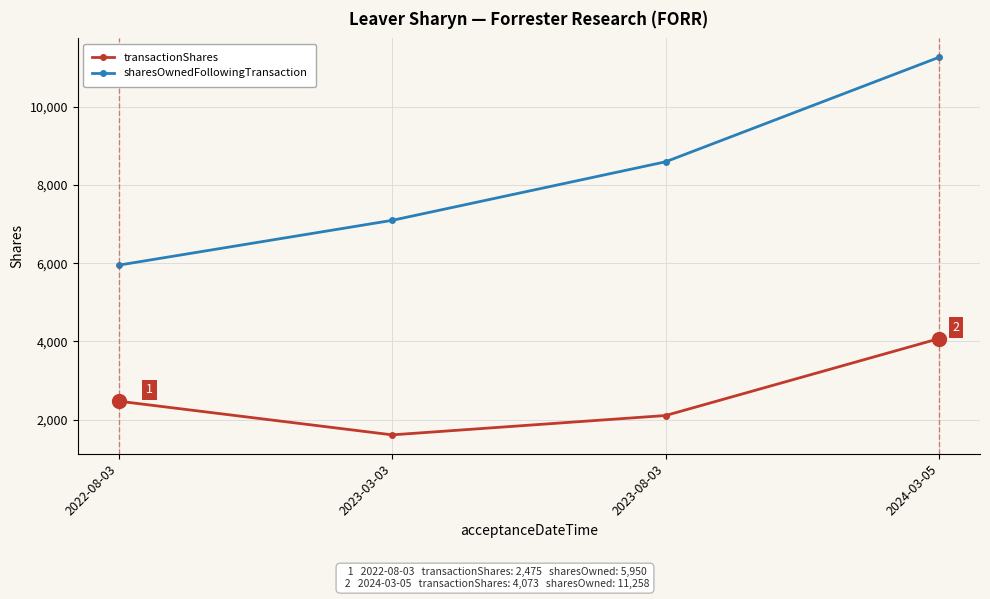

True or false: transactionShares has more than 1 points higher than both neighbors.

False